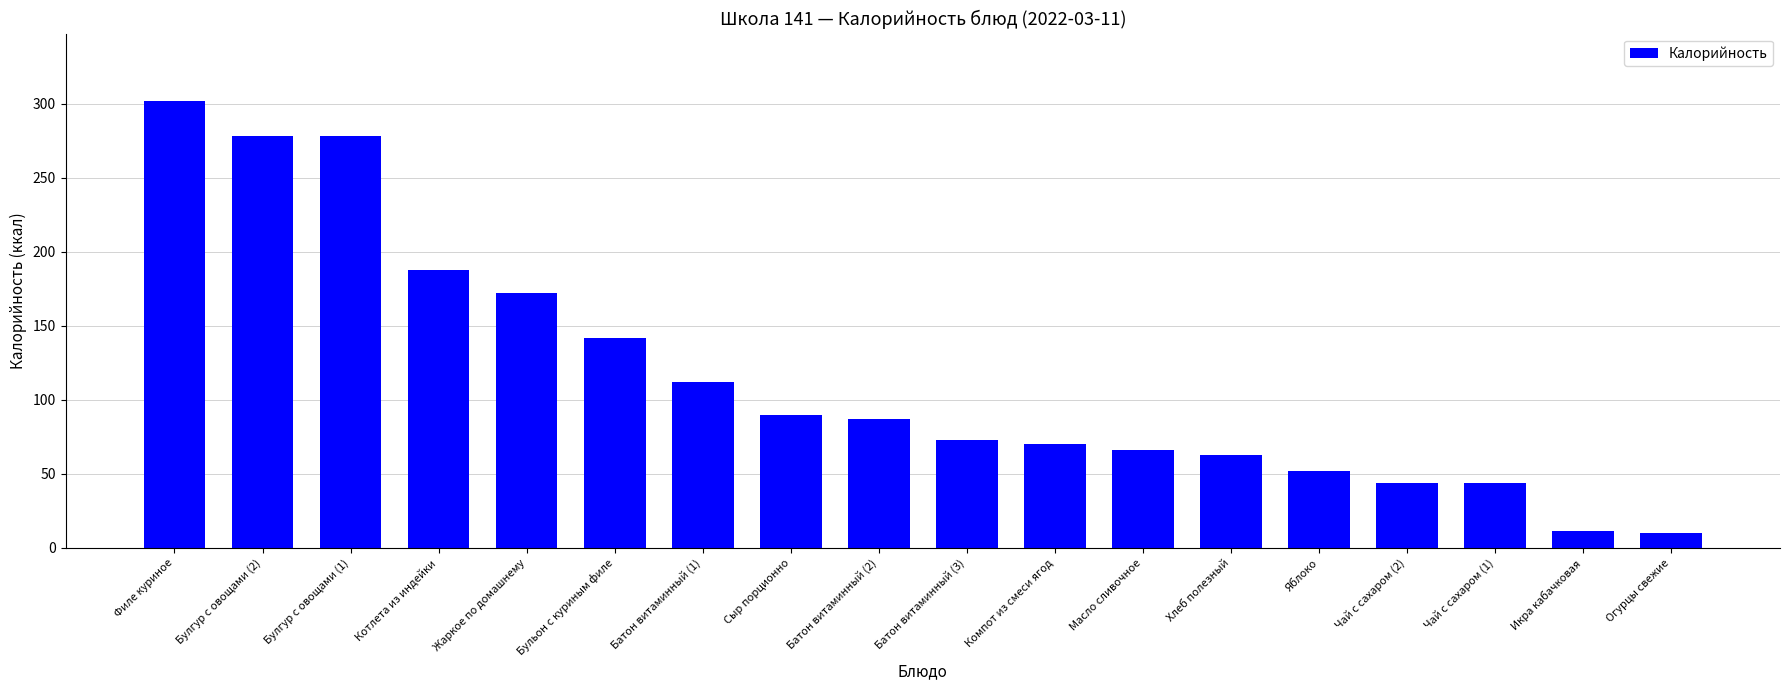

What is the greatest value displayed?

302.0